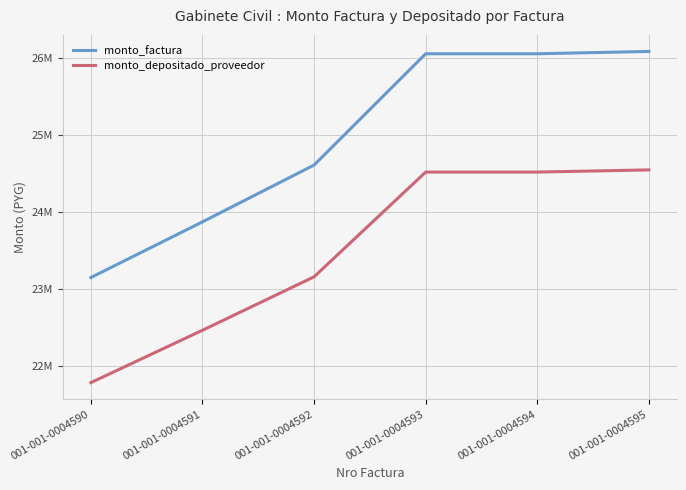

Where does the monto_factura series first go above 26055000?

001-001-0004595